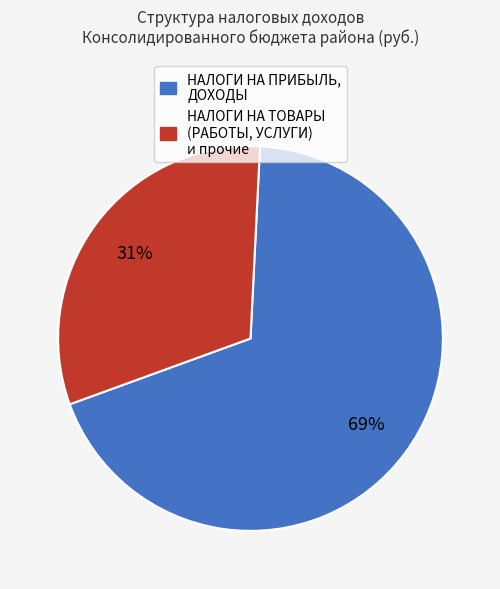

To the nearest percent, what is the average slice percentage?

50%